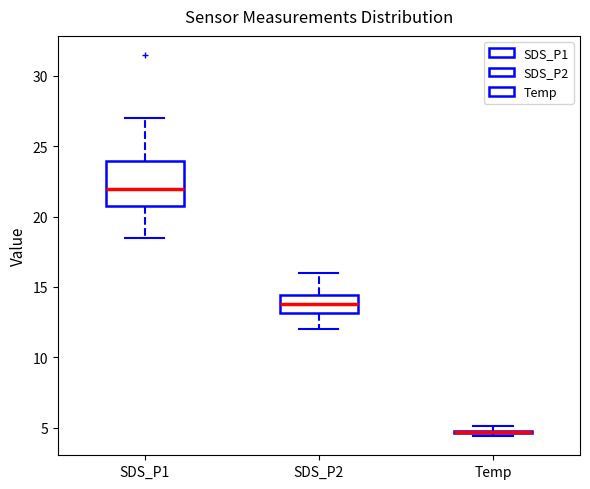

Where is the upper edge of the box for Temp on the y-axis? The values are not printed on the chart, so give them approximately, as read against the axis.

5.0